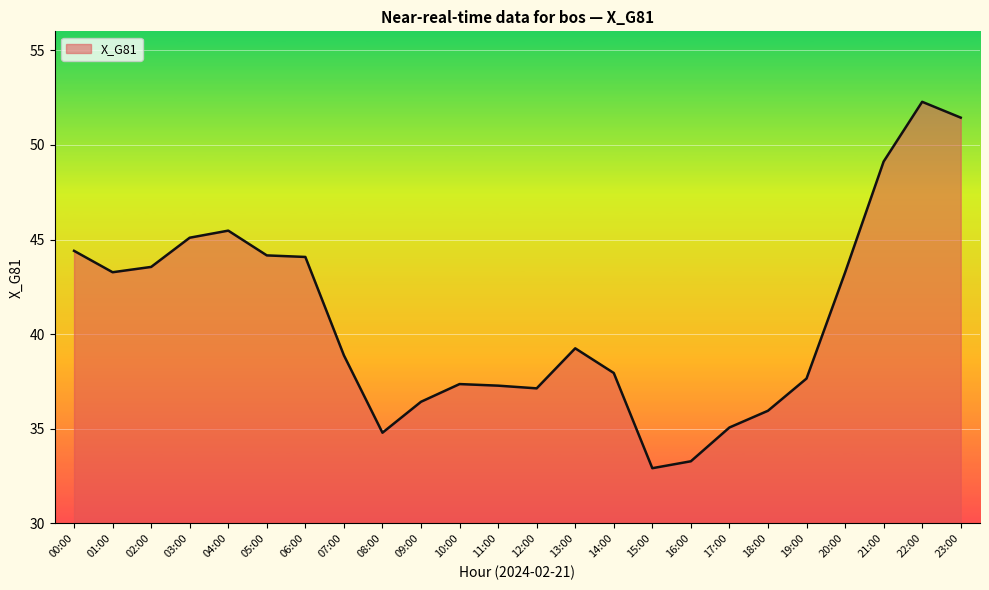

Which label corresponds to the smallest value in the chart?

15:00